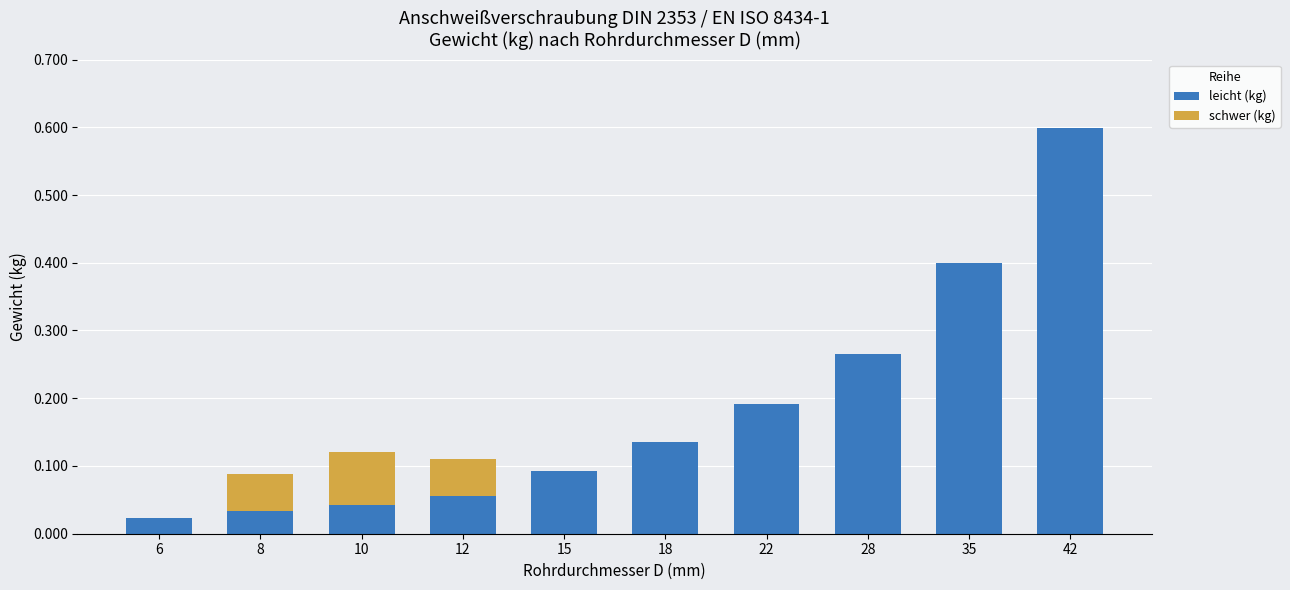

What is the sum of all leicht (kg) values?

1.8